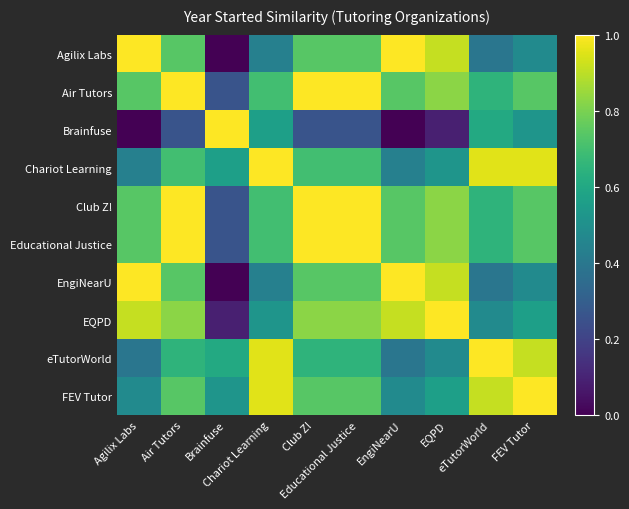

Rank the series at EngiNearU from lowest to highest value.

Brainfuse, eTutorWorld, Chariot Learning, FEV Tutor, Air Tutors, Club Z!, Educational Justice, EQPD, Agilix Labs, EngiNearU